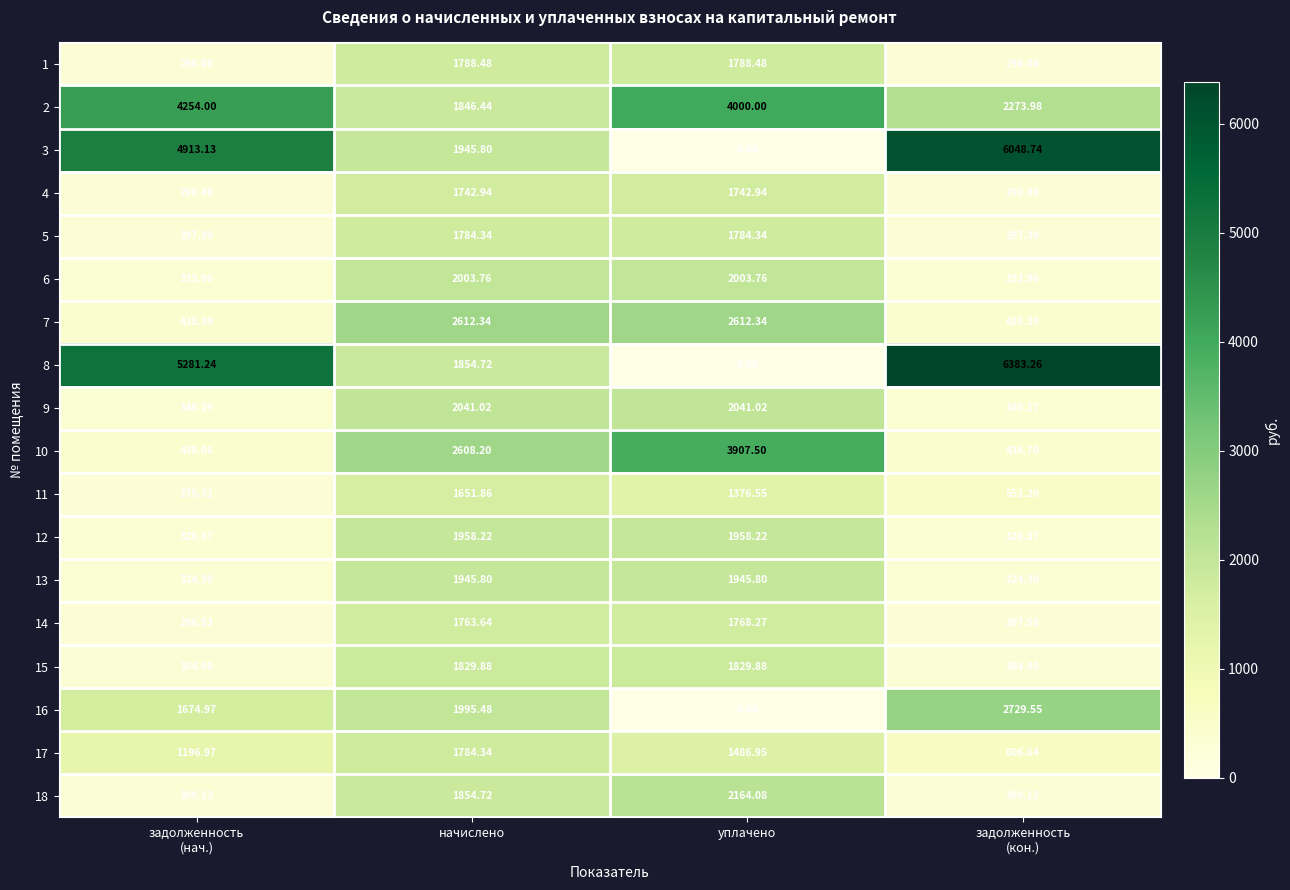

At which label does 18 first exceed 1854?

начислено